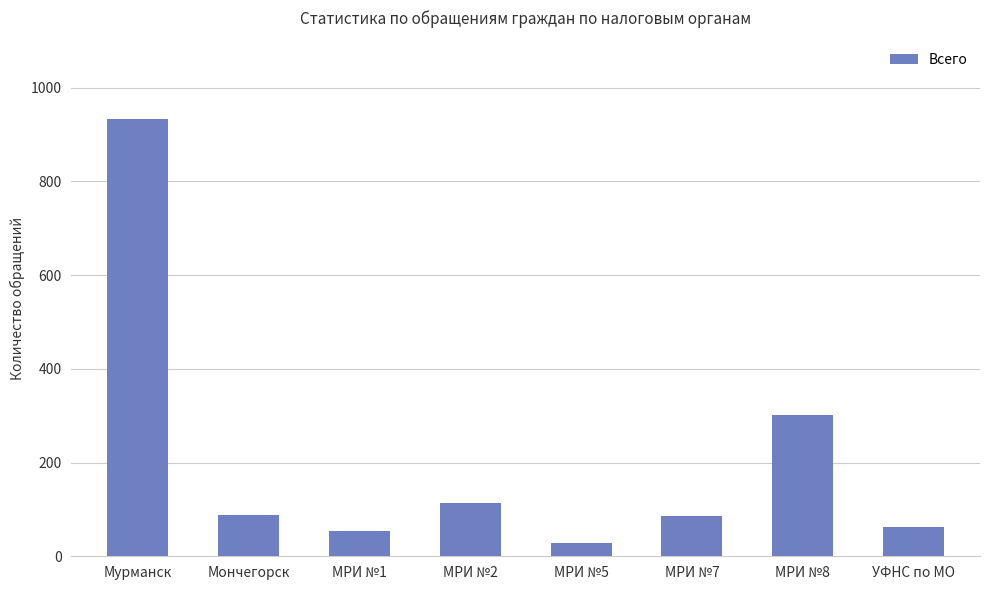

How many categories are shown in the chart?

8